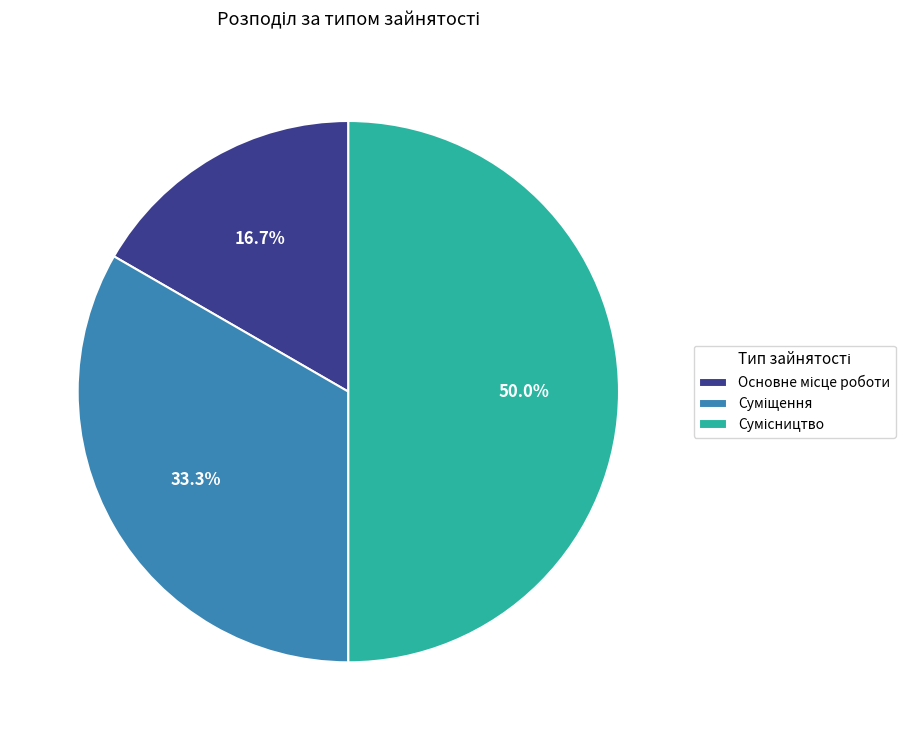

How many slices are in this pie chart?

3